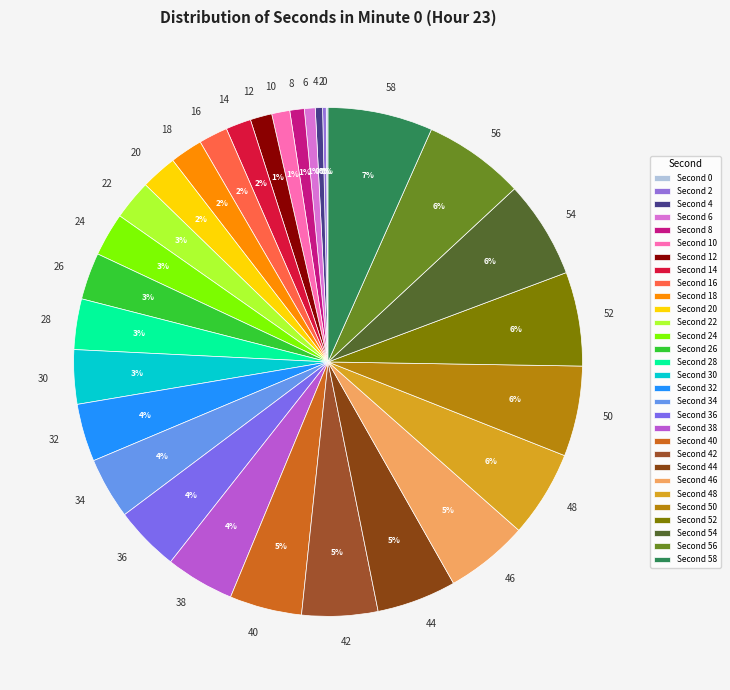

To the nearest percent, what is the difference between the largest and smallest slice percentages?

7%